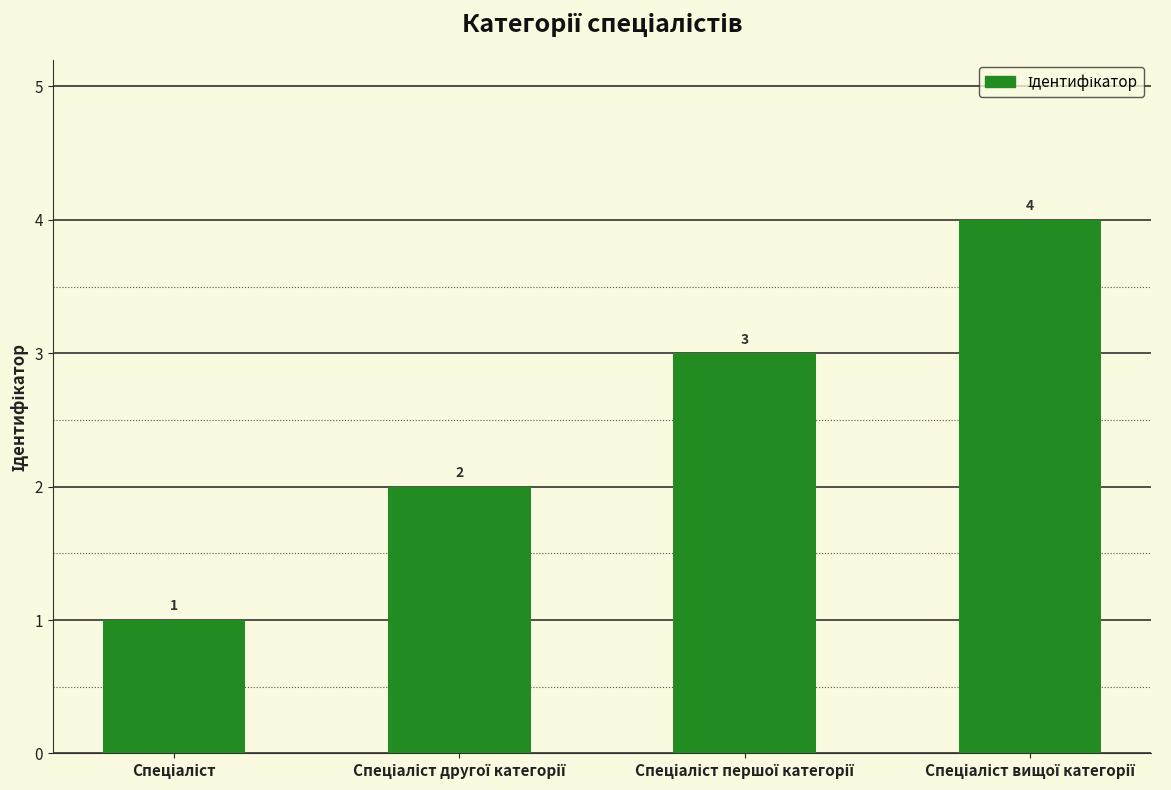

Count the values in the range 2 to 4.

3